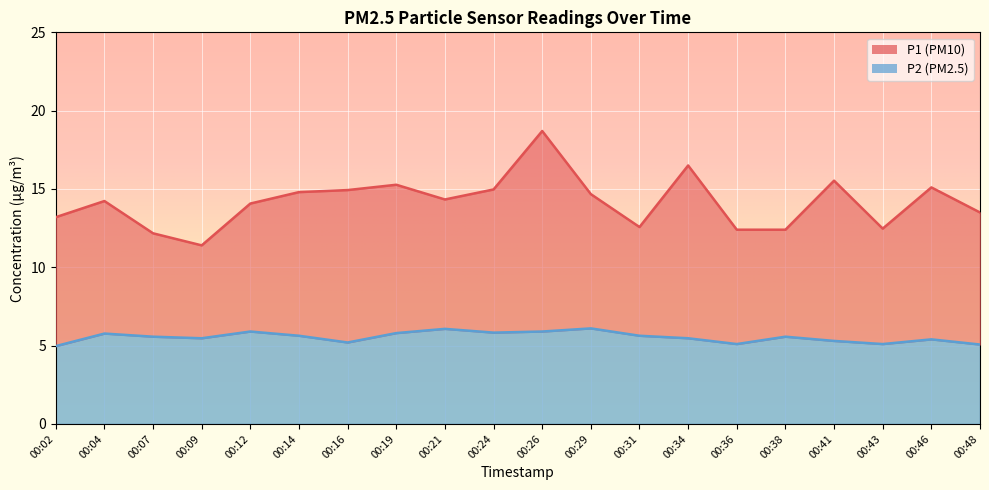

What is the value of the P2 point at the 4th from the left?

5.5